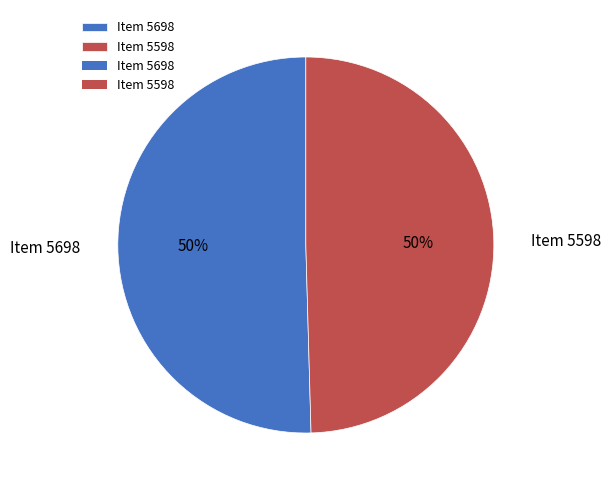

To the nearest percent, what is the average slice percentage?

50%